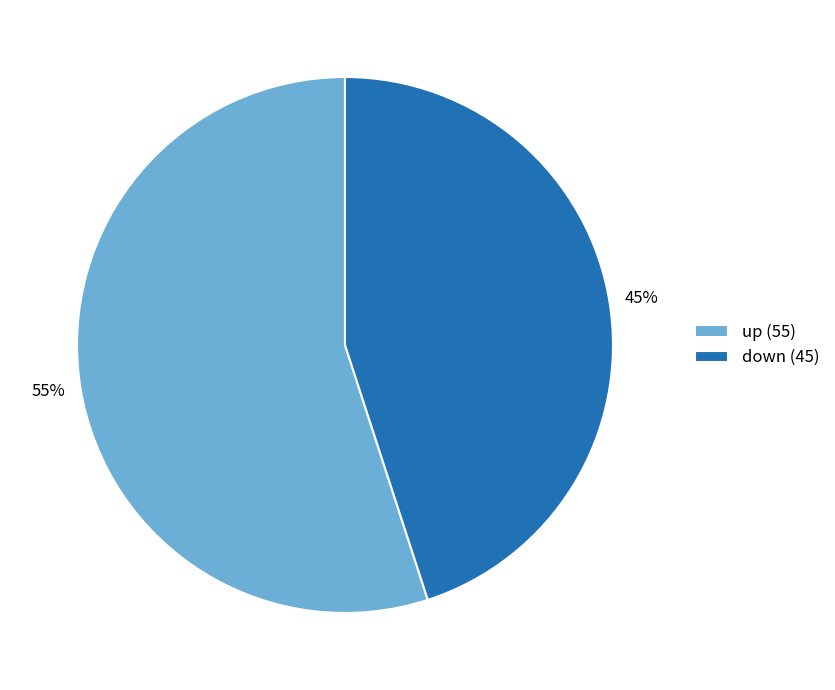

Which category accounts for the majority?

up